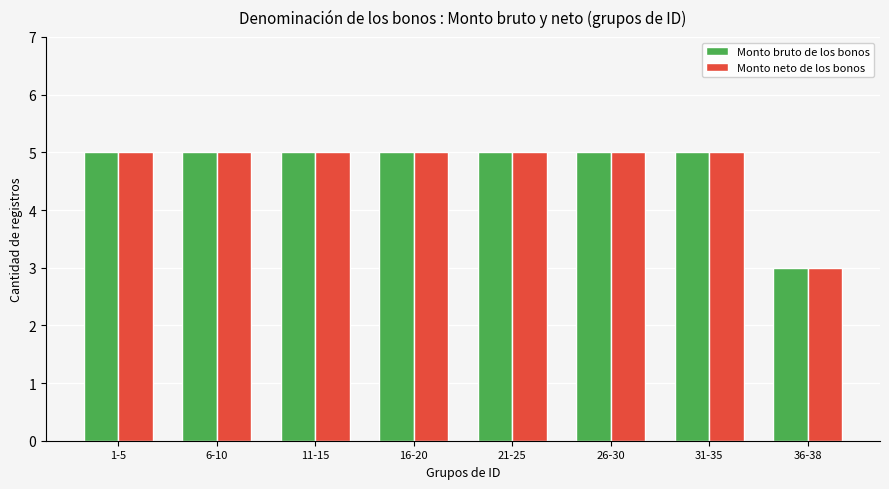

At how many categories does at least one series exceed 4?

7